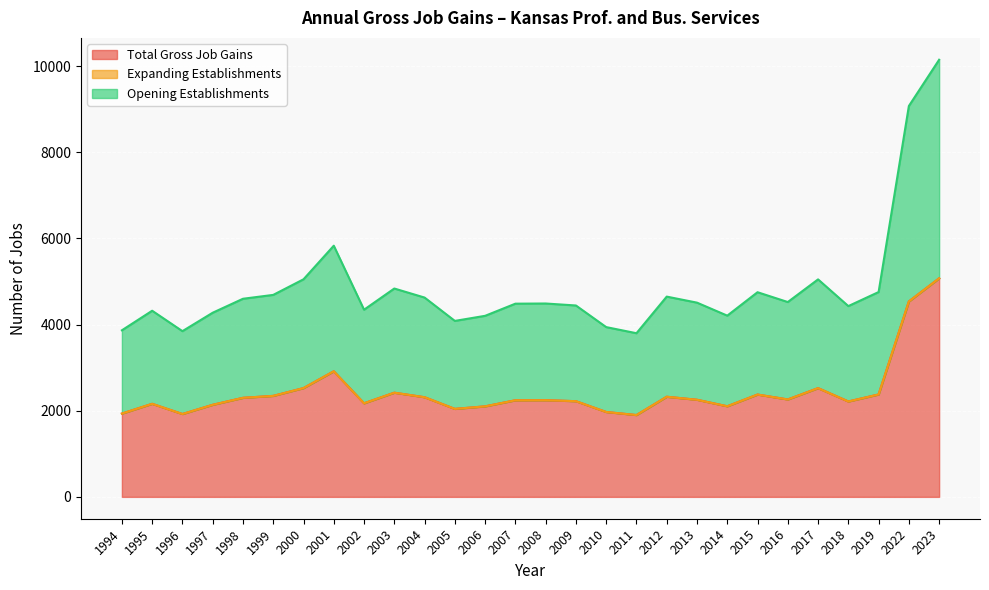

What is the total value across all series at 1998?

4600